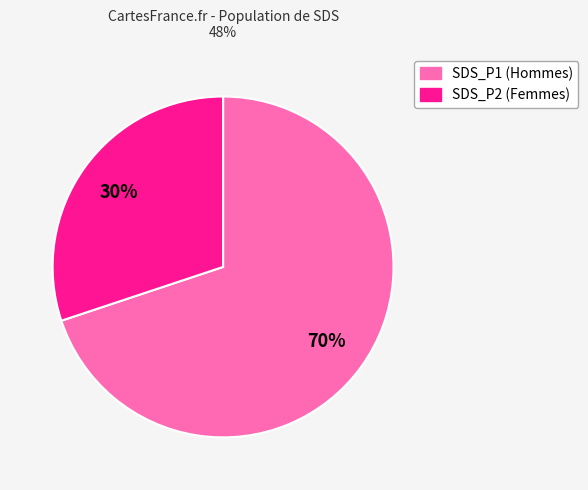

Combined, do SDS_P2 and SDS_P1 account for over 50%?

Yes